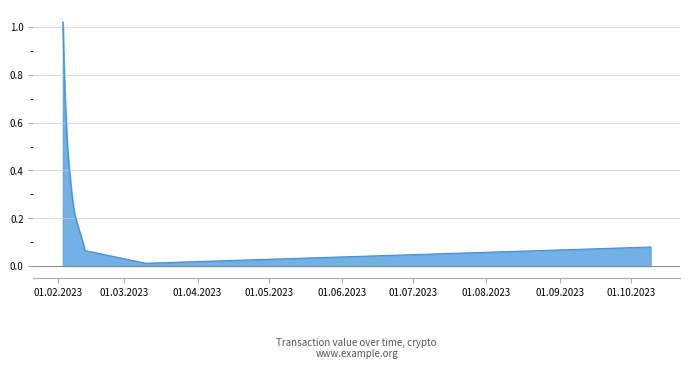

Does the chart have visible grid lines?

Yes